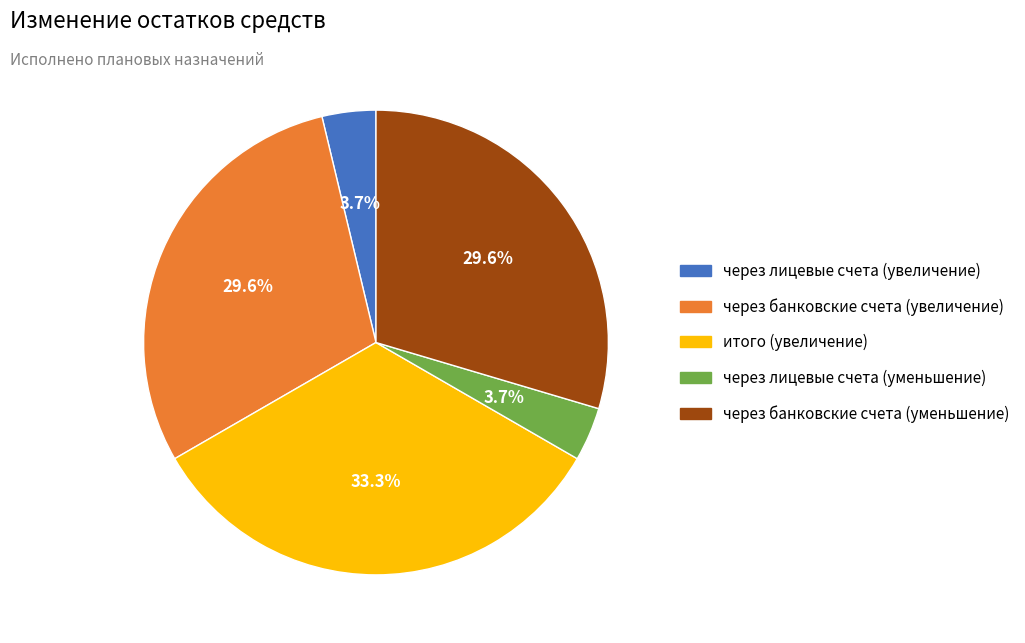

To the nearest percent, what portion does итого (увеличение) represent?

33%